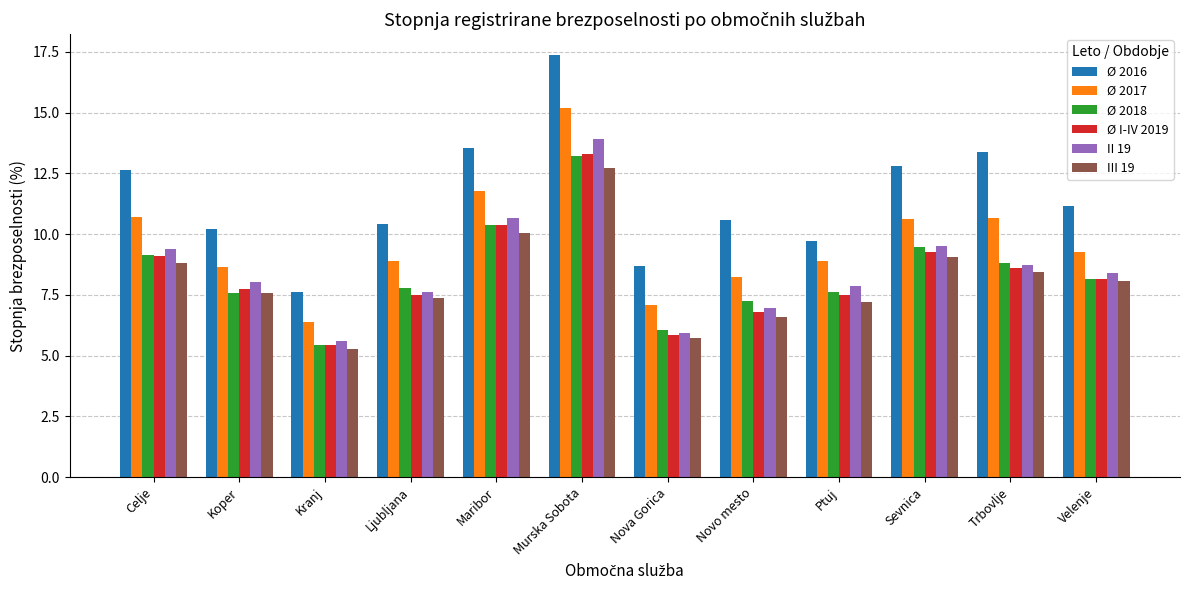

At which category is the sum across all series the highest?

Murska Sobota